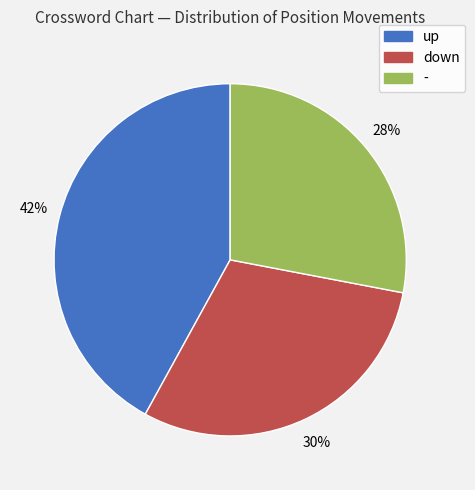

Count the number of slices in the pie.

3